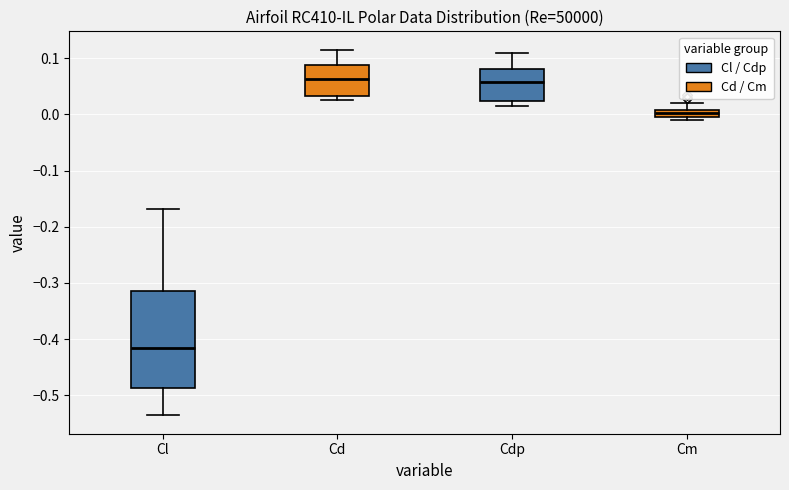

Comparing the boxes themselves (not the whiskers), which one is the tallest?

Cl